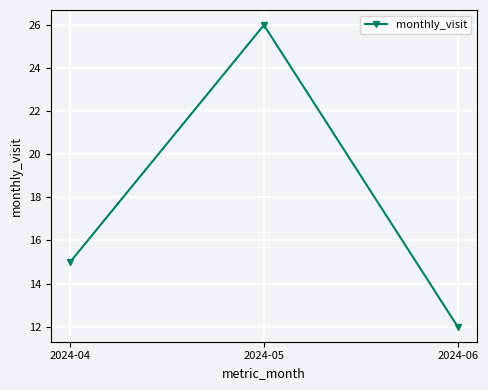

Does the chart display data point markers on the line(s)?

Yes